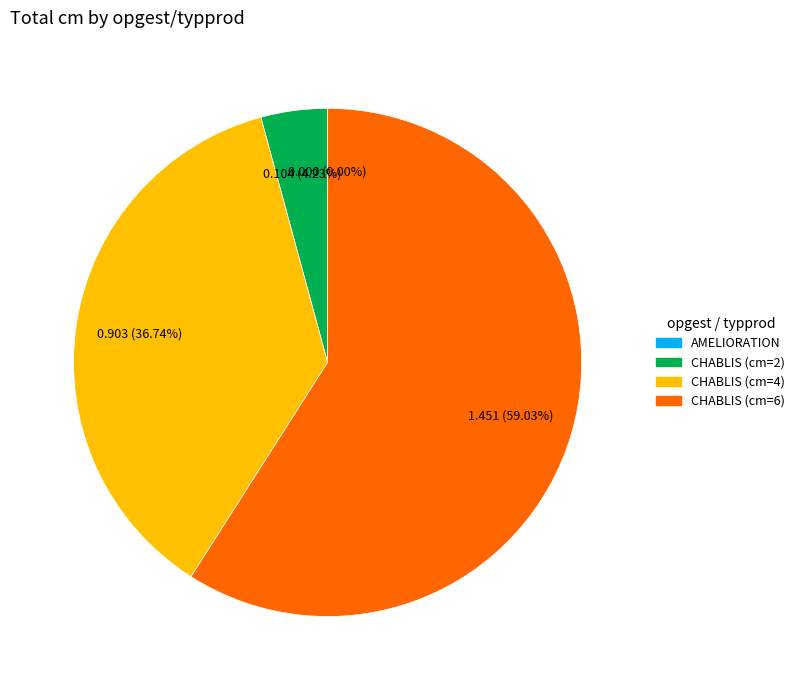

Is there a majority slice in this chart?

Yes